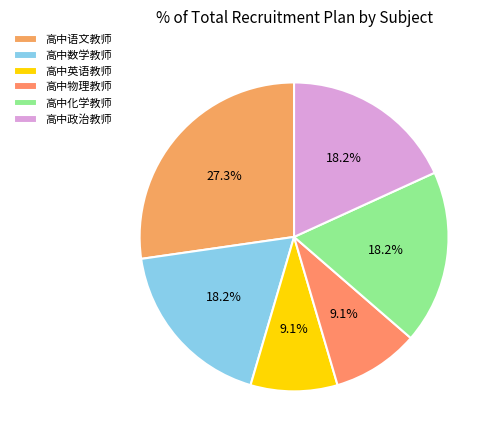

Which category has the biggest portion of the pie?

高中语文教师